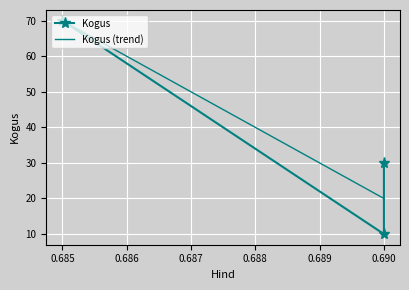

What is the difference between the values at 0.685 and 0.69?

40